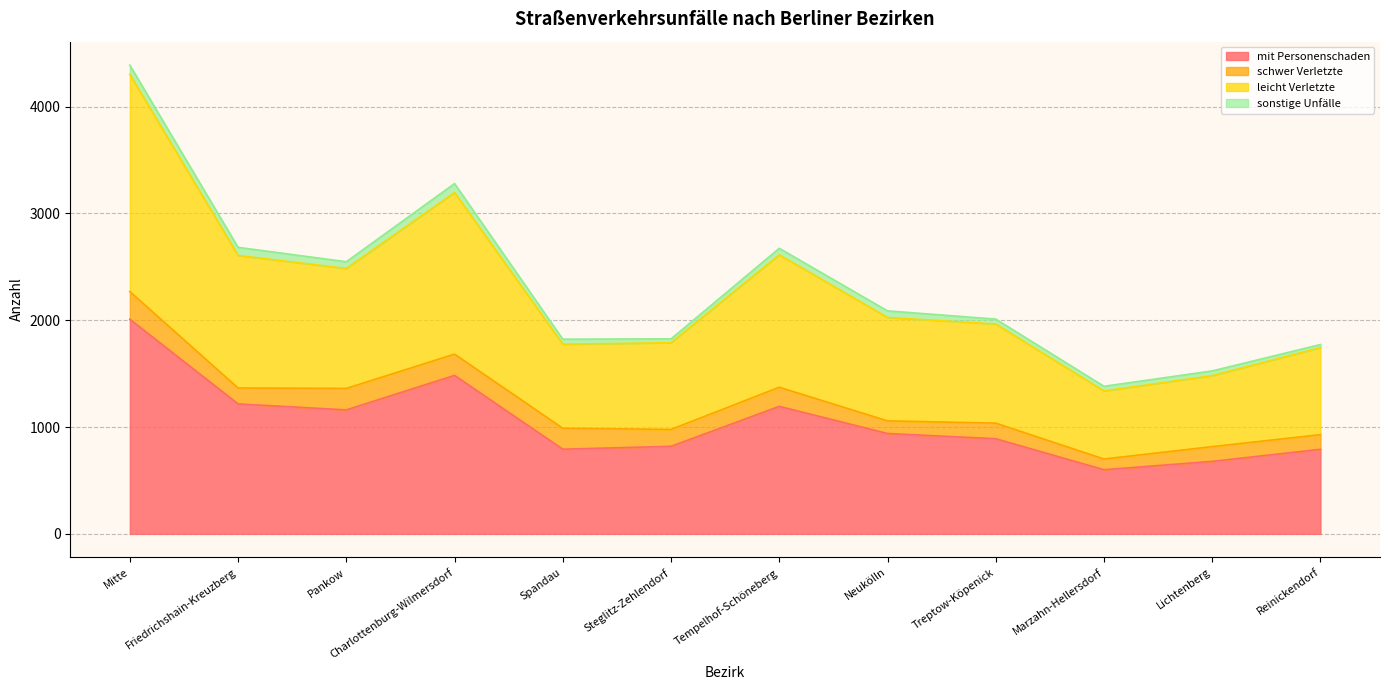

What is the lowest value of the mit Personenschaden series?

601